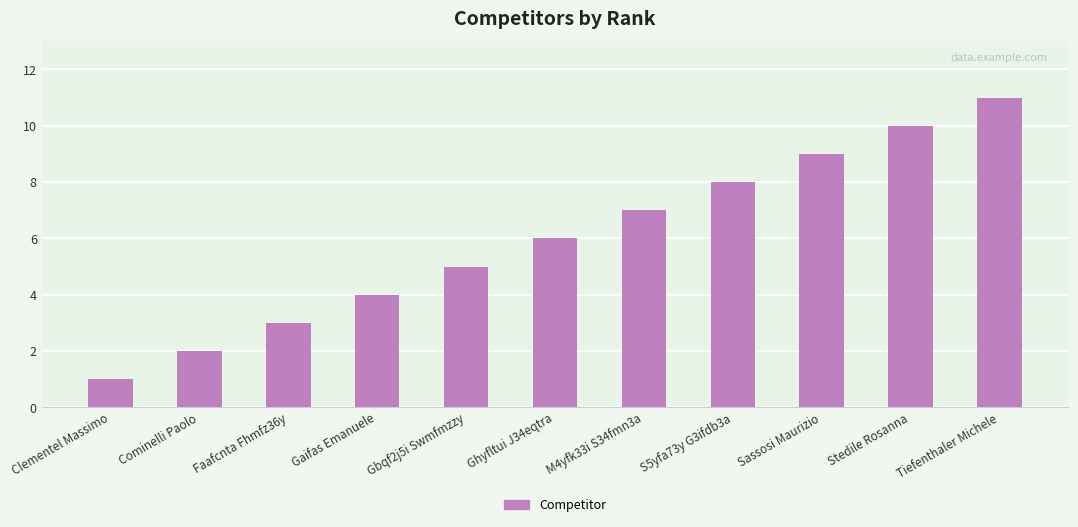

Reading right to left, extract all data points from this chart.

Tiefenthaler Michele=11	Stedile Rosanna=10	Sassosi Maurizio=9	S5yfa73y G3ifdb3a=8	M4yfk33i S34fmn3a=7	Ghyfltui J34eqtra=6	Gbqf2j5i Swmfmzzy=5	Gaifas Emanuele=4	Faafcnta Fhmfz36y=3	Cominelli Paolo=2	Clementel Massimo=1